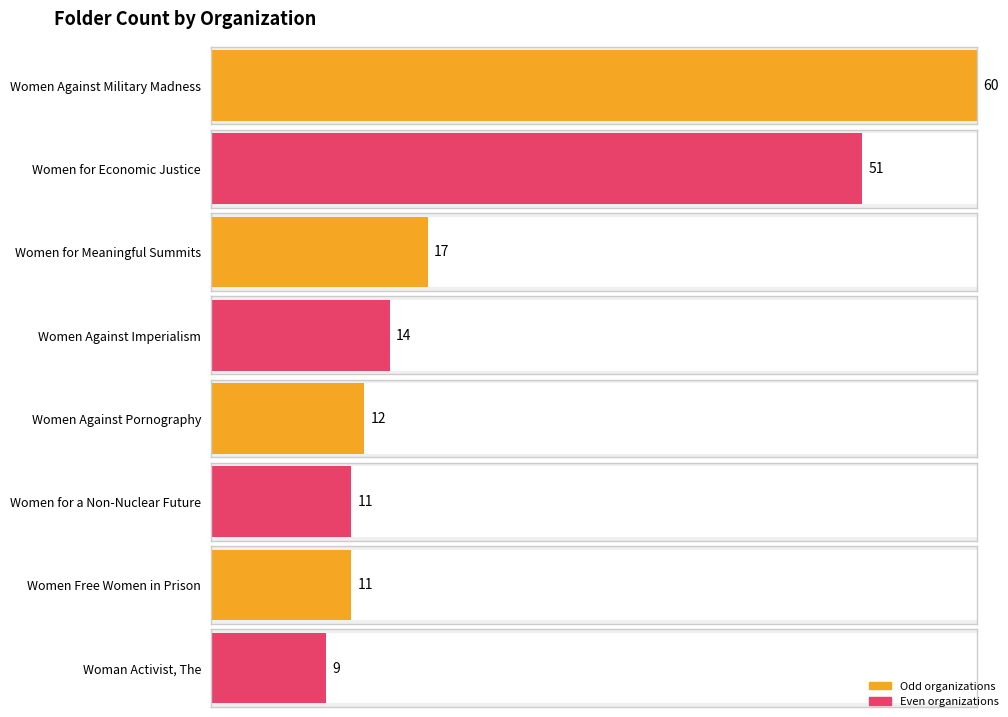

What is the ratio of the value at Woman Activist, The to the value at Women Free Women in Prison?

0.8